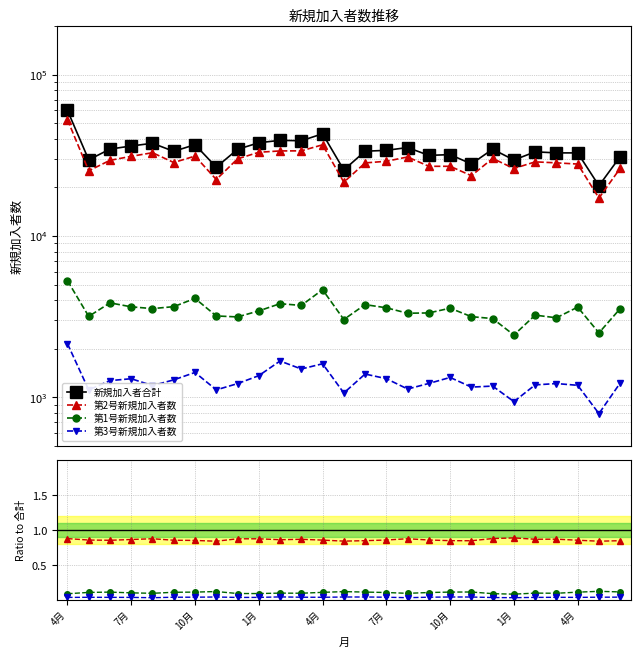

True or false: 第3号新規加入者数 has more than 2 interior local peaks.

True